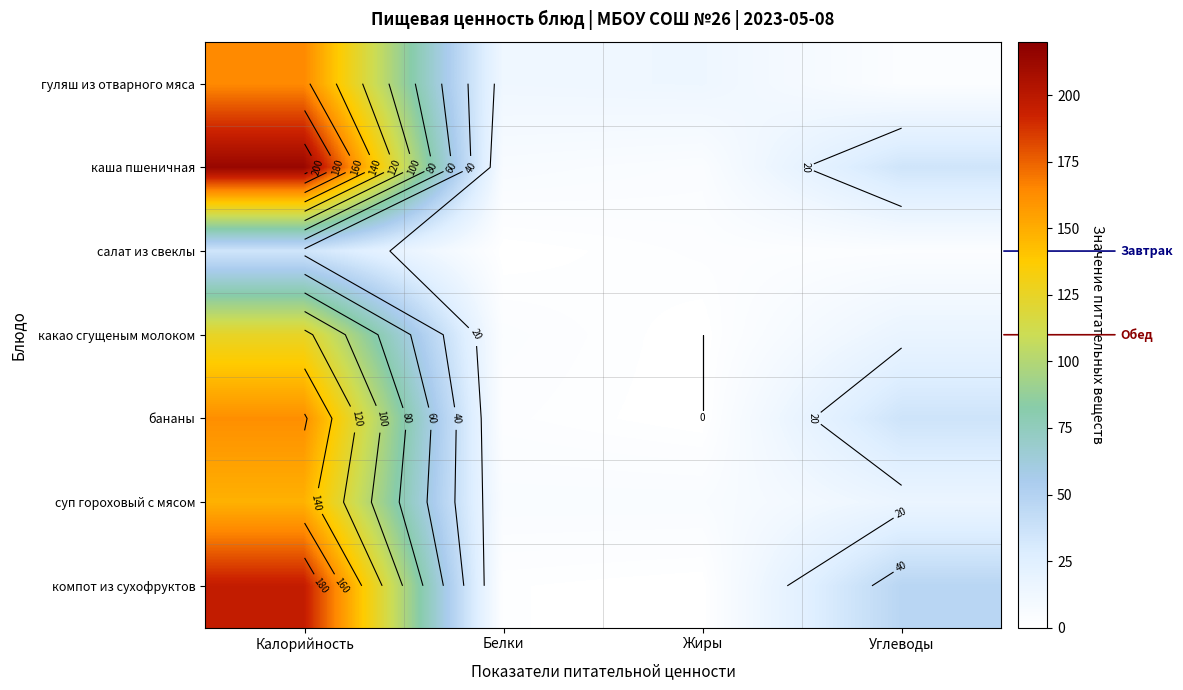

The value of суп гороховый с мясом at Белки is 8. True or false?

False